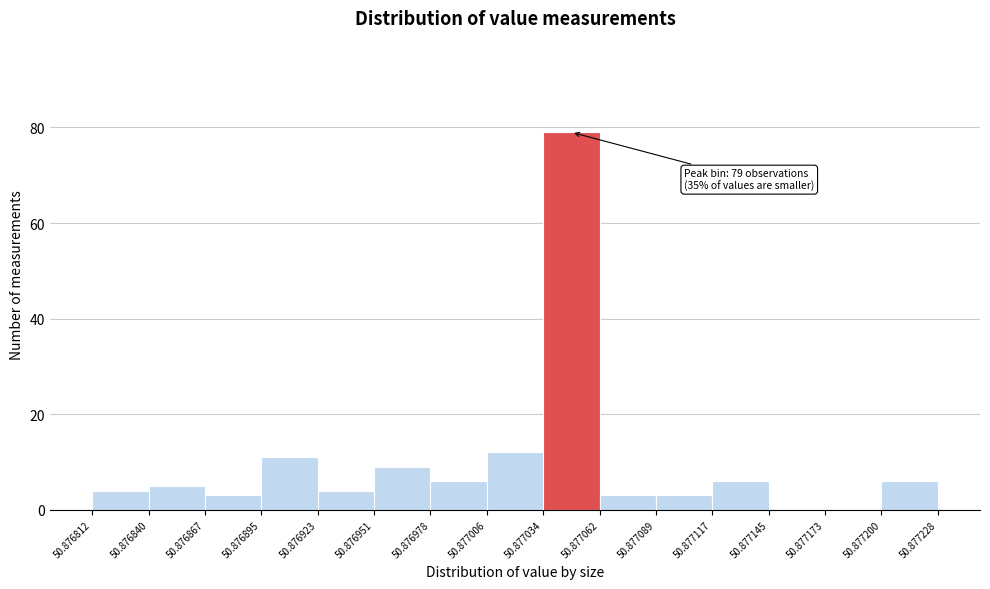

Over which range of the x-axis is the bar tallest?

50.877034 to 50.877062